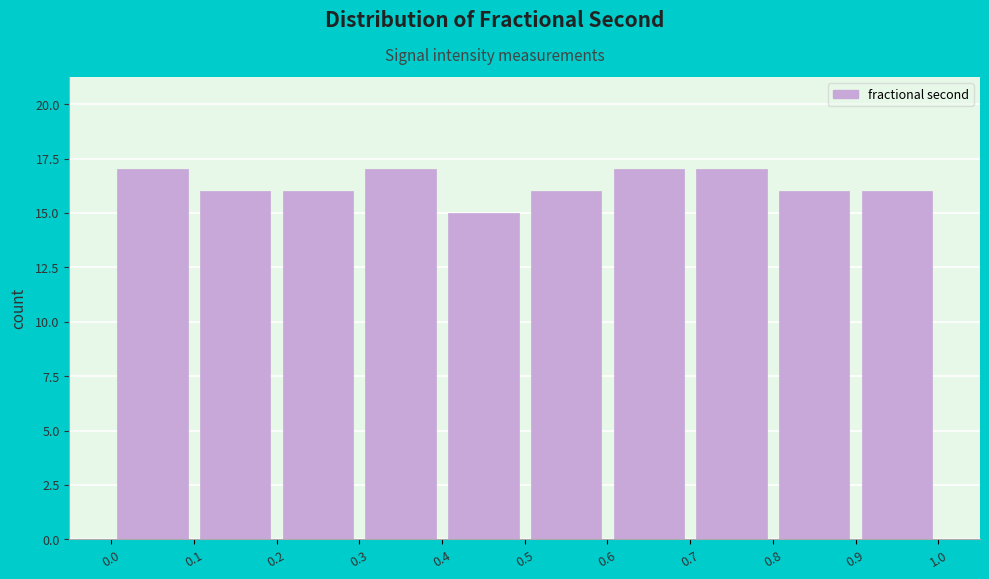

Reading left to right, list every bar in this chart as the range it spans on the x-axis followed by its height. The values are not printed on the chart, so give them approximately, as read against the axis.

0.0 to 0.1: 17
0.1 to 0.2: 16
0.2 to 0.3: 16
0.3 to 0.4: 17
0.4 to 0.5: 15
0.5 to 0.6: 16
0.6 to 0.7: 17
0.7 to 0.8: 17
0.8 to 0.9: 16
0.9 to 1.0: 16